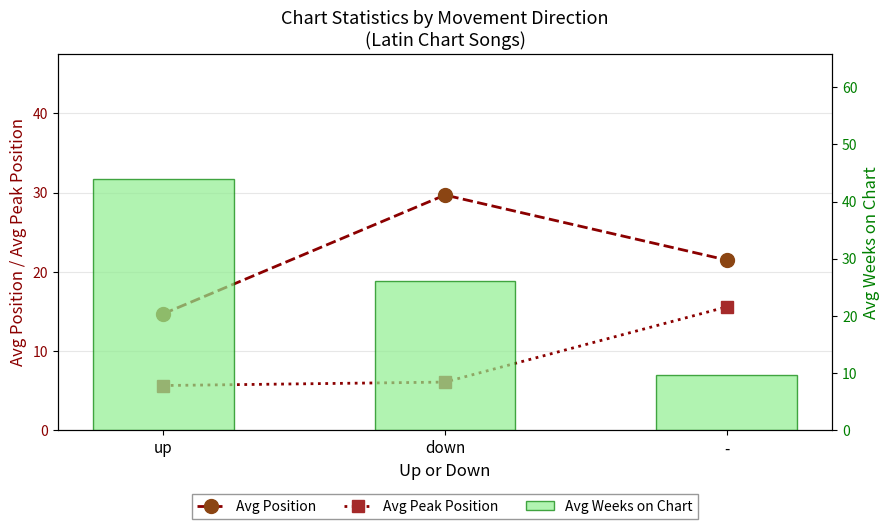

The value of Avg Weeks on Chart at - is 16.1. True or false?

False